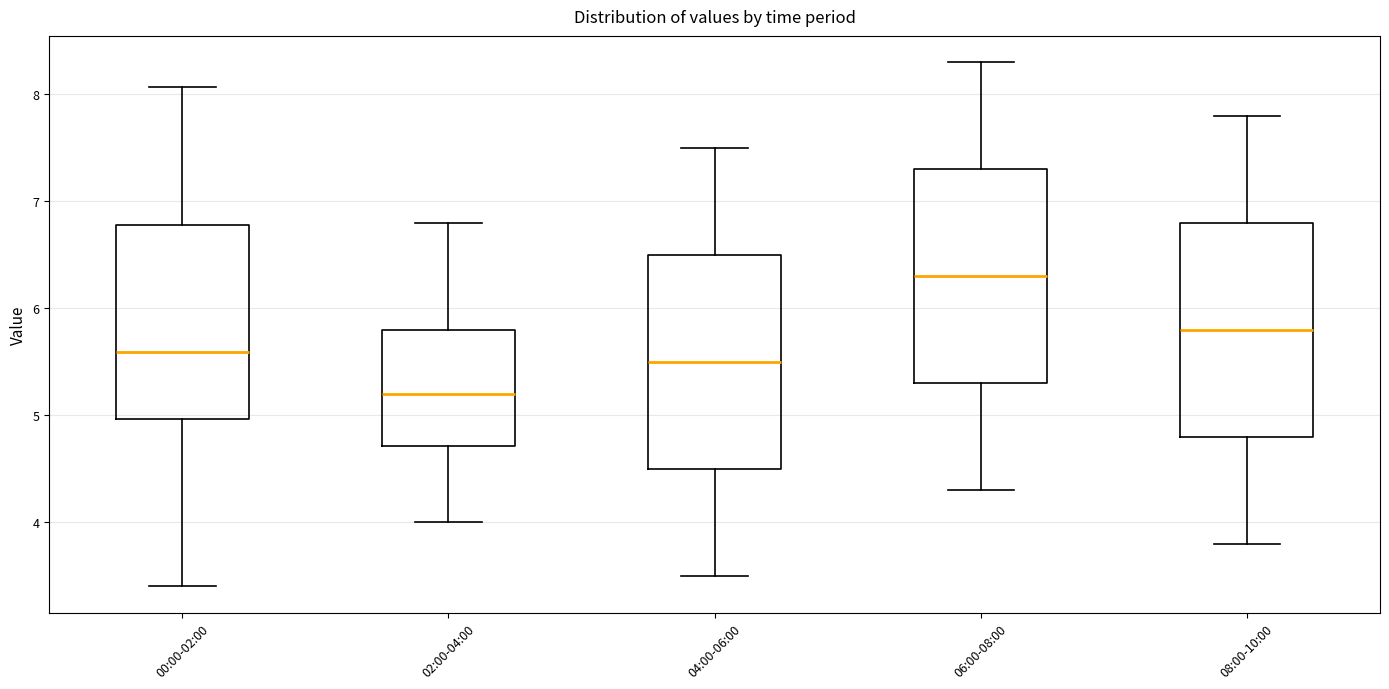

Where does the lower whisker of the box for 04:00-06:00 end on the y-axis? The values are not printed on the chart, so give them approximately, as read against the axis.

3.5